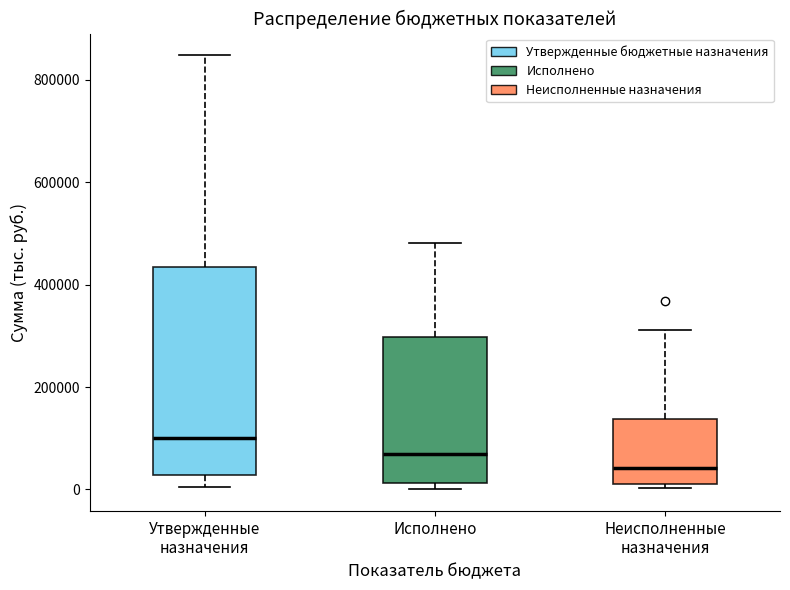

Reading left to right, transcribe this box plot: for each box, give where its median line is, the range the box spans, and where its two whiskers end, as read against the y-axis. The values are not printed on the chart, so give them approximately, as read against the axis.

Утвержденные назначения: median 100000, box 20000 to 440000, whiskers 0 to 840000
Исполнено: median 60000, box 20000 to 300000, whiskers 0 to 480000
Неисполненные назначения: median 40000, box 20000 to 140000, whiskers 0 to 320000